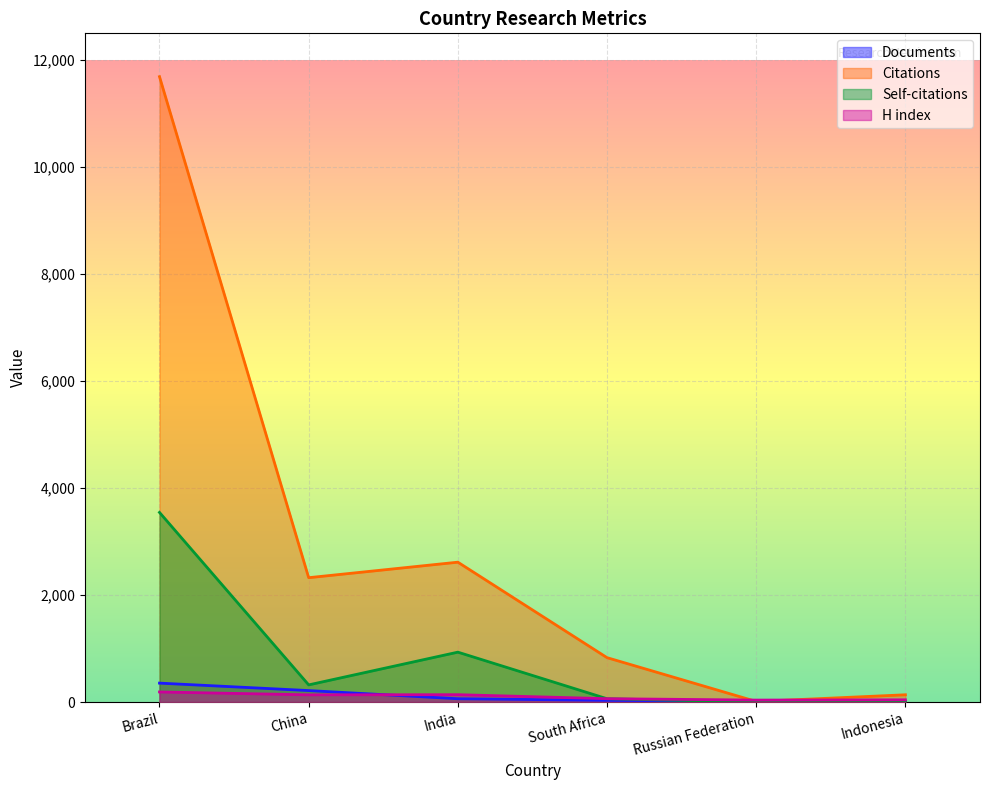

Is it true that H index equals 188 at Brazil?

True